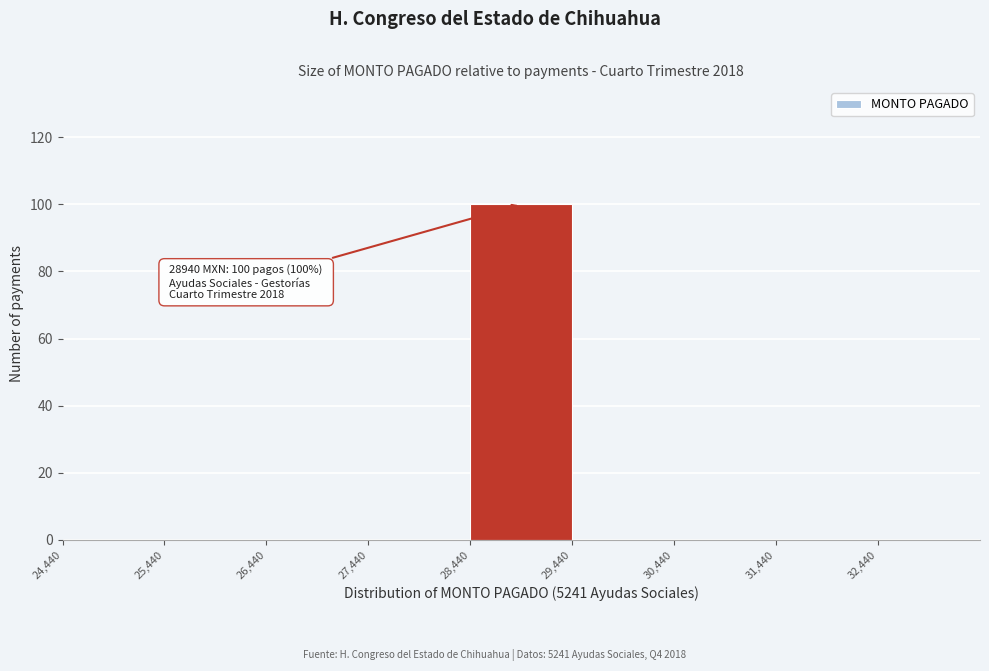

Over which range of the x-axis is the bar tallest?

28440 to 29440